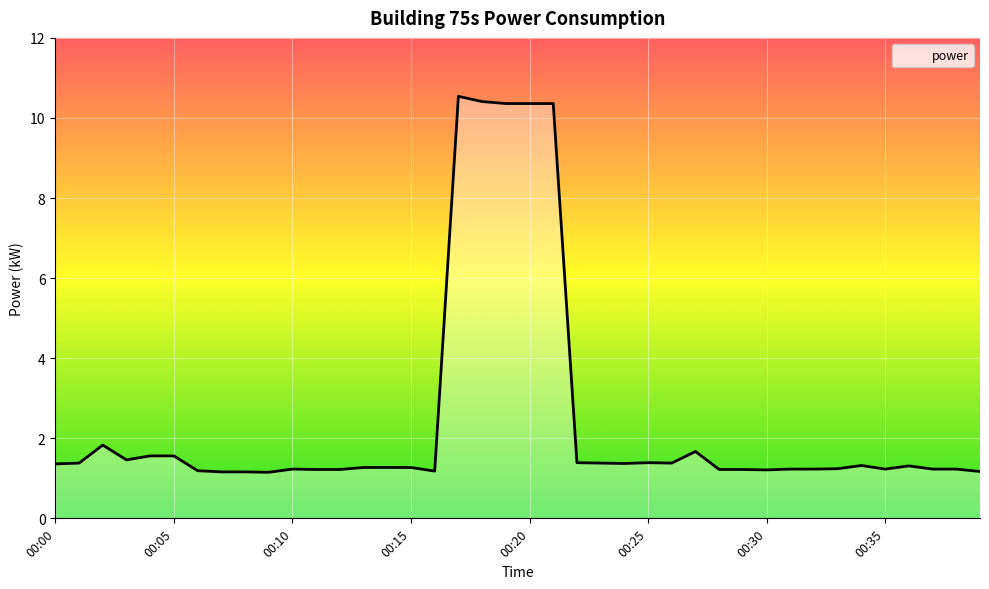

What is the difference between the maximum and minimum values?

9.4